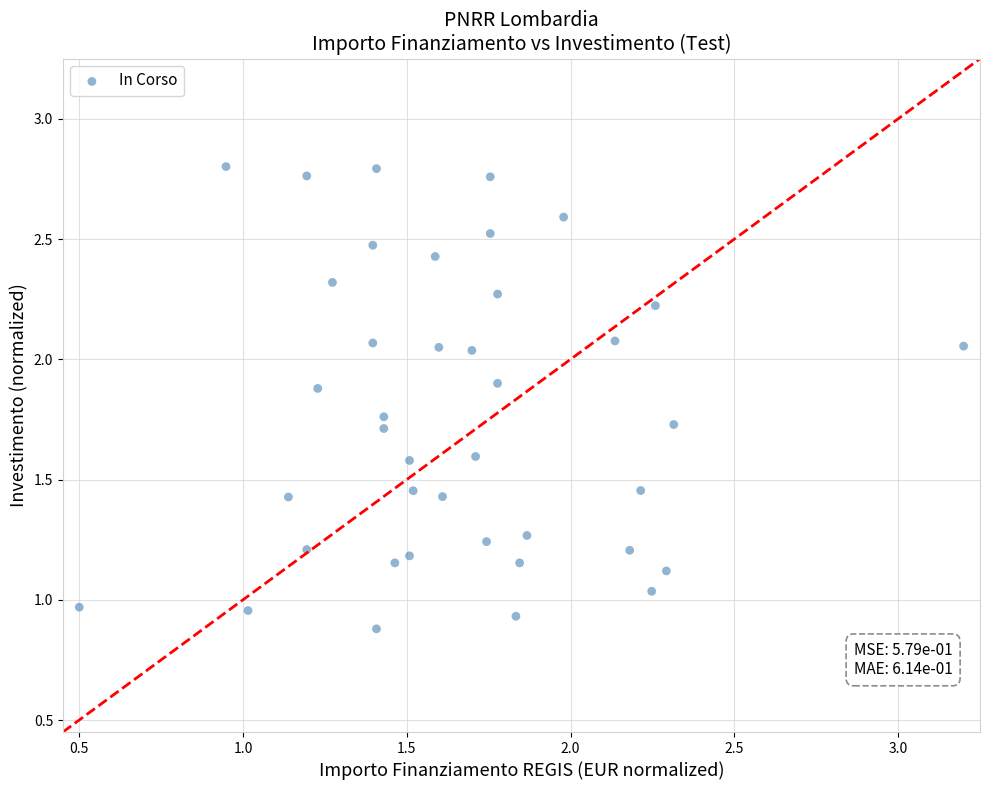

What is the range of X values (max minus min)?

2.7